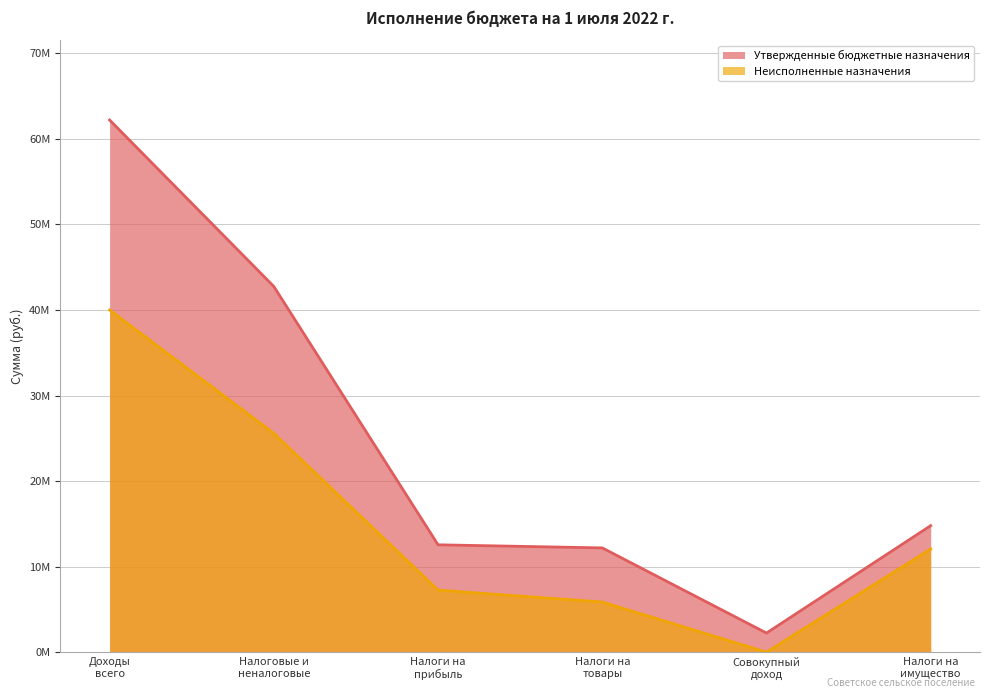

What is the value of the Неисполненные назначения point at the 6th from the left?

12063275.1